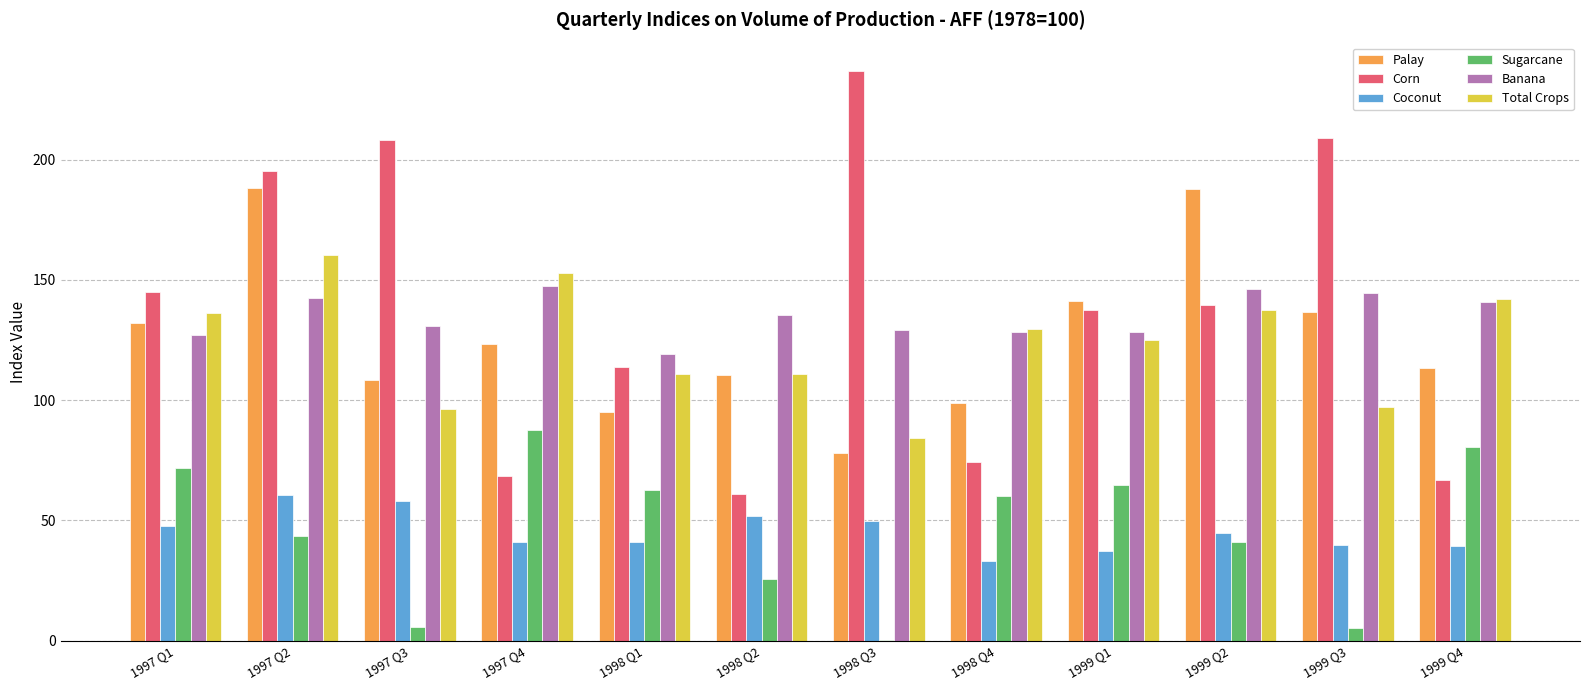

What are all the series names shown in the legend?

Palay, Corn, Coconut, Sugarcane, Banana, Total Crops